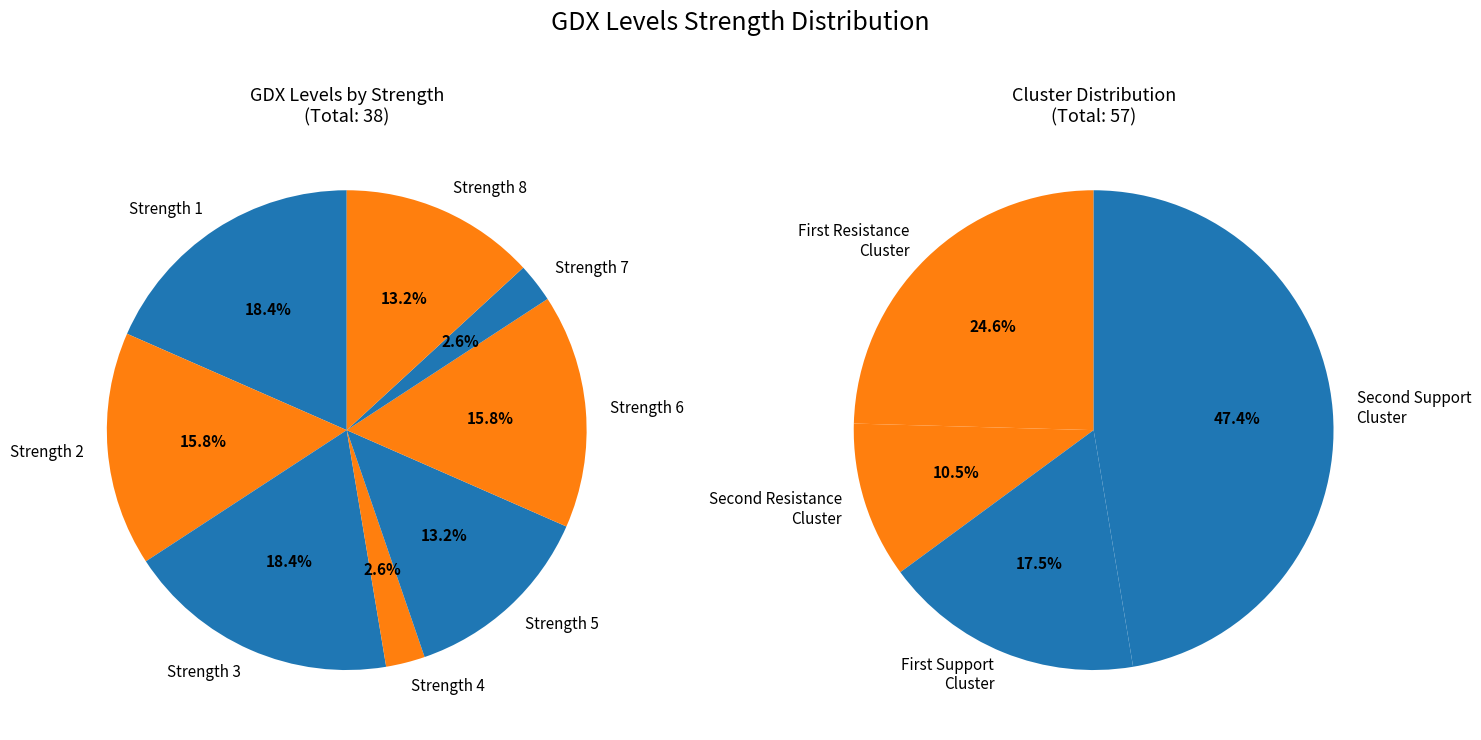

How many slices are in this pie chart?

8